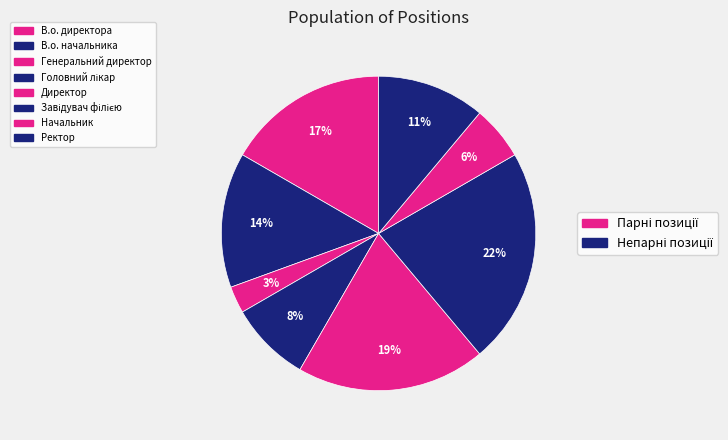

How many slices are in this pie chart?

8